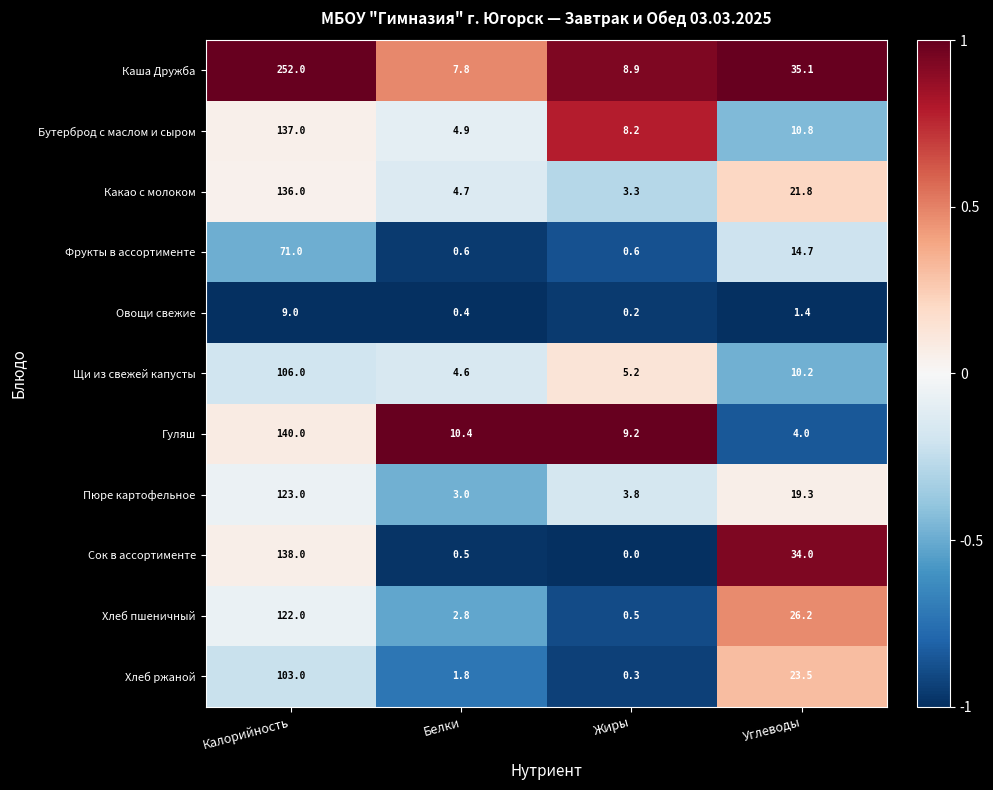

What is the total value across all series at Калорийность?

1337.0